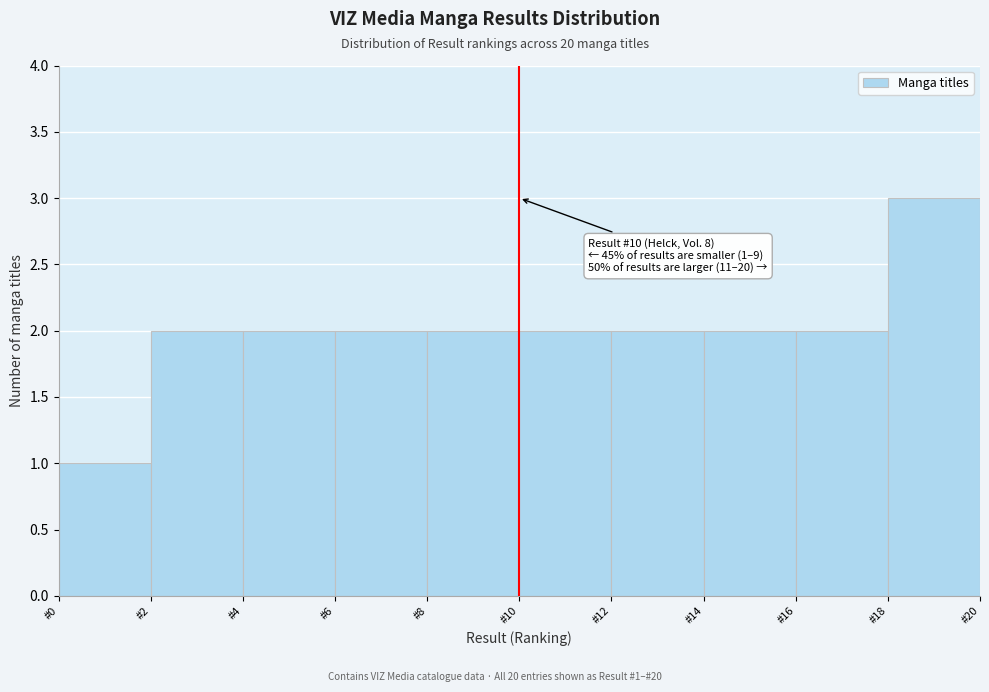

Over which range of the x-axis is the bar tallest?

18 to 20